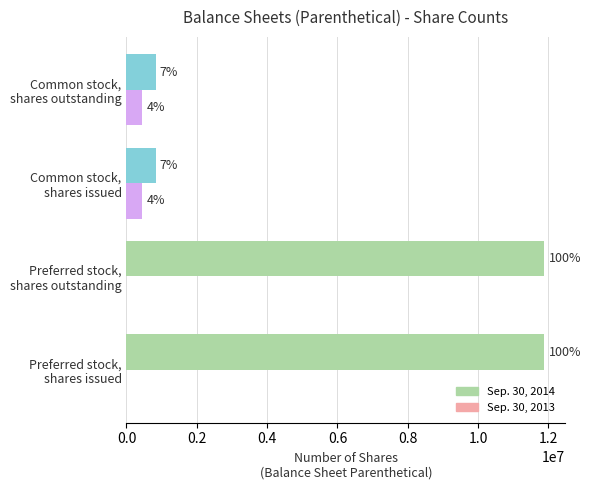

What are all the series names shown in the legend?

Sep. 30, 2014, Sep. 30, 2013